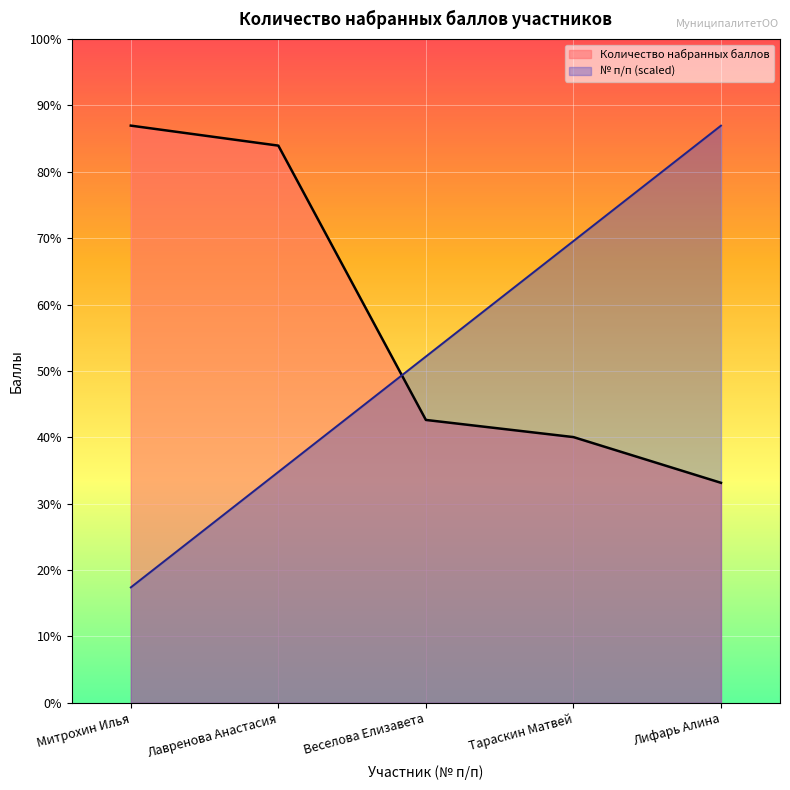

Reading left to right, what are all the values shown in this chart?

Количество набранных баллов: 101.0	97.5	49.5	46.5	38.5
№ п/п: 20.2	40.4	60.6	80.8	101.0